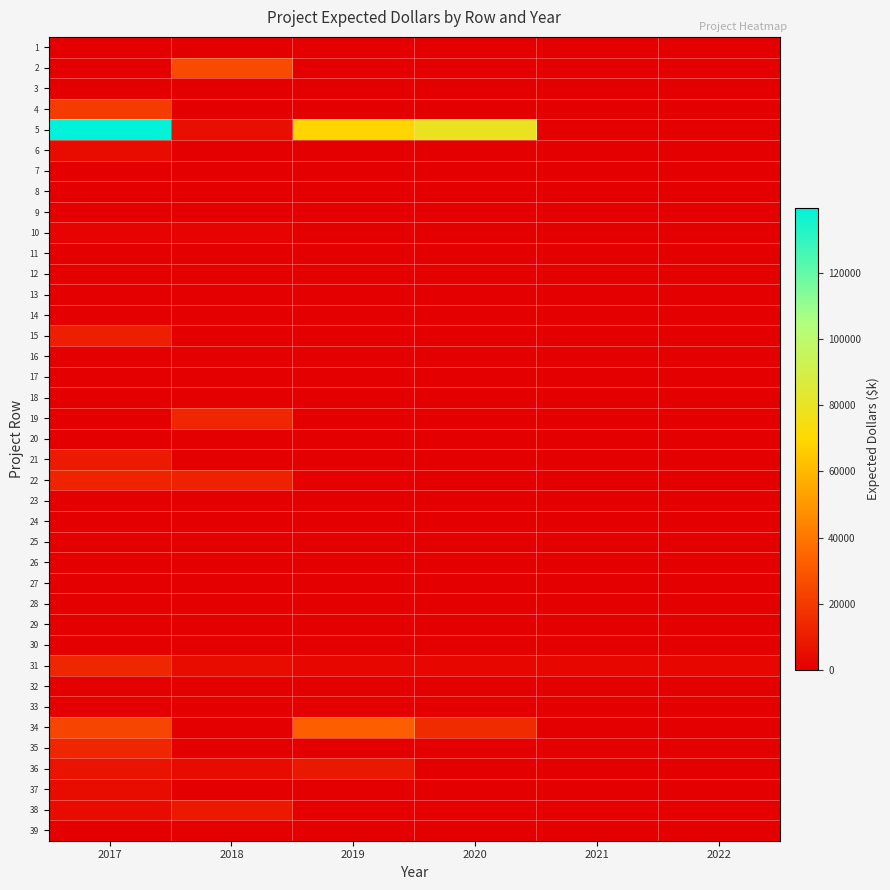

At how many categories does at least one series exceed 102245?

1